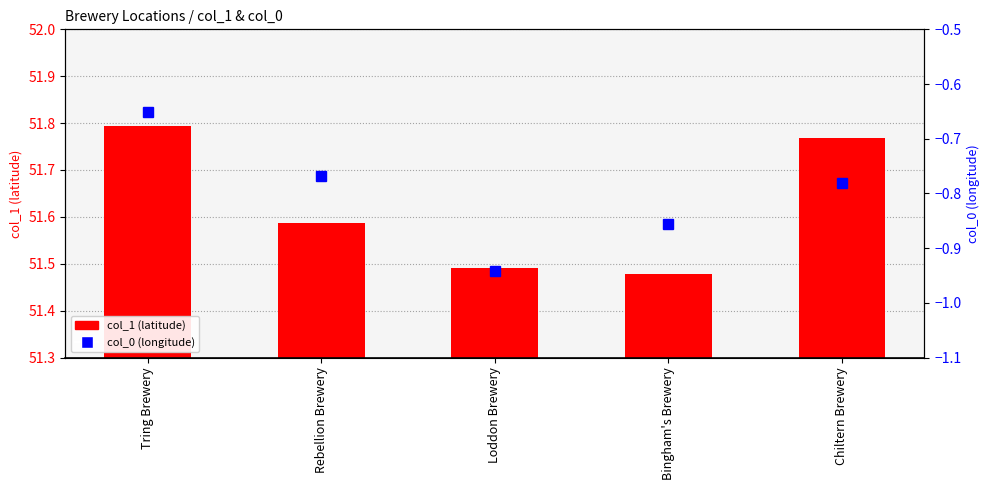

What position from the left is Tring Brewery?

1